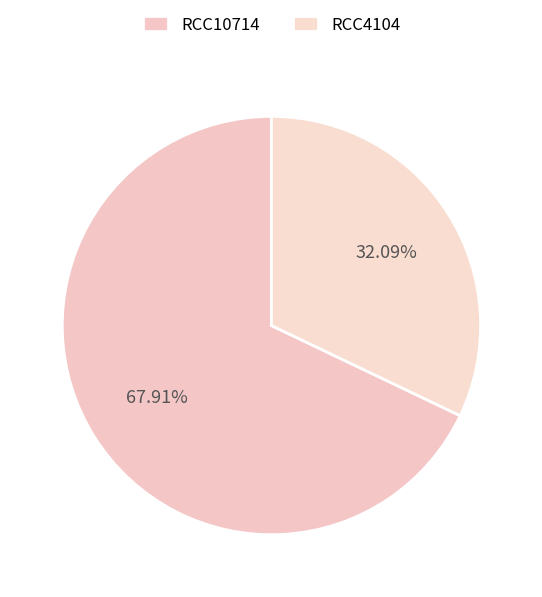

Which category has the biggest portion of the pie?

RCC10714